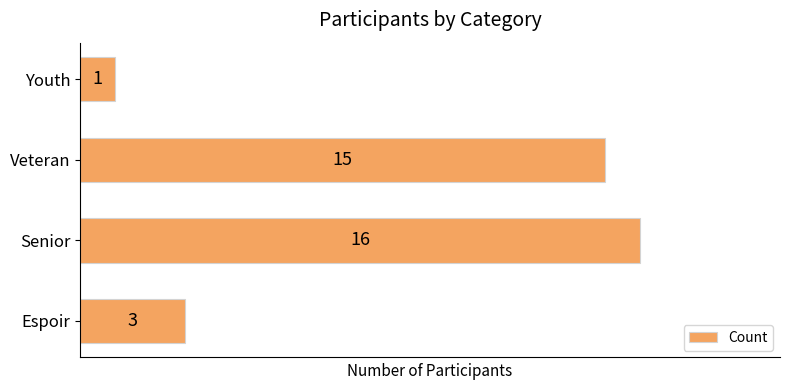

Reading bottom to top, extract all data points from this chart.

3	16	15	1